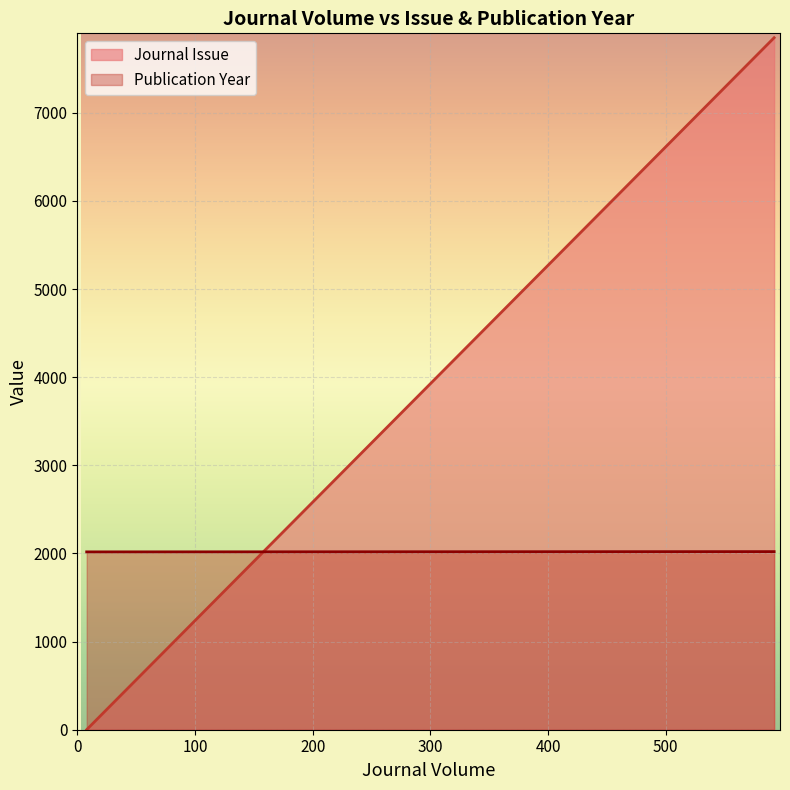

Which series changed the most between 8 and 592?

Journal Issue